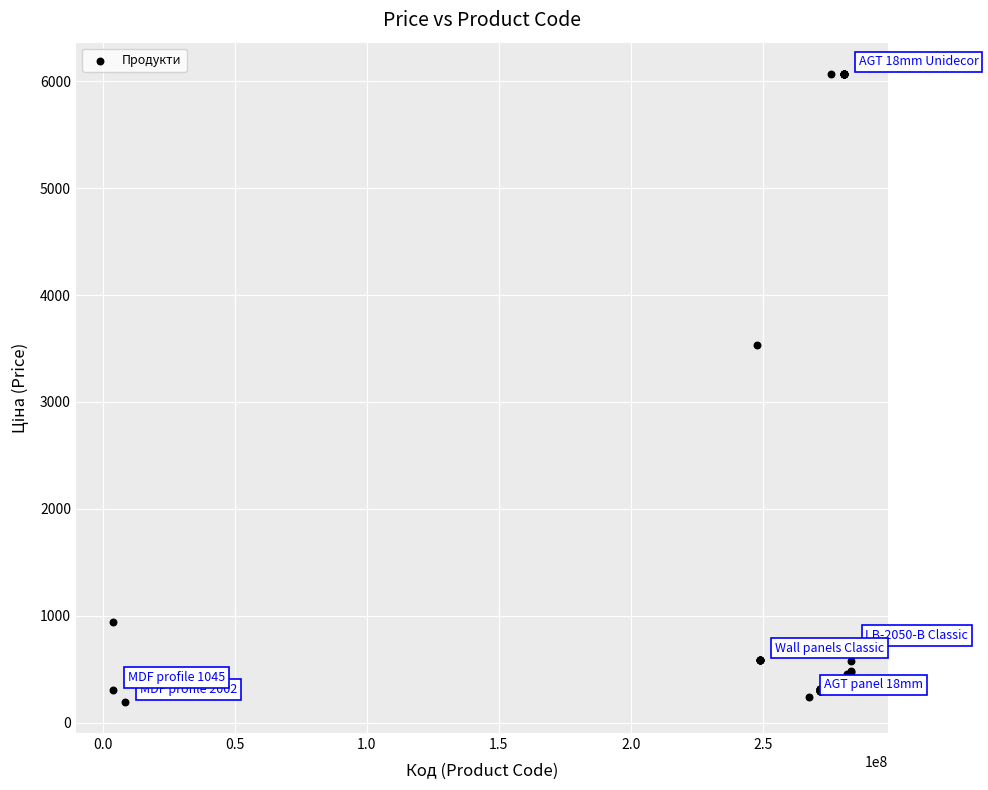

What Y value in the scatter plot is closest to 3131?

3533.1